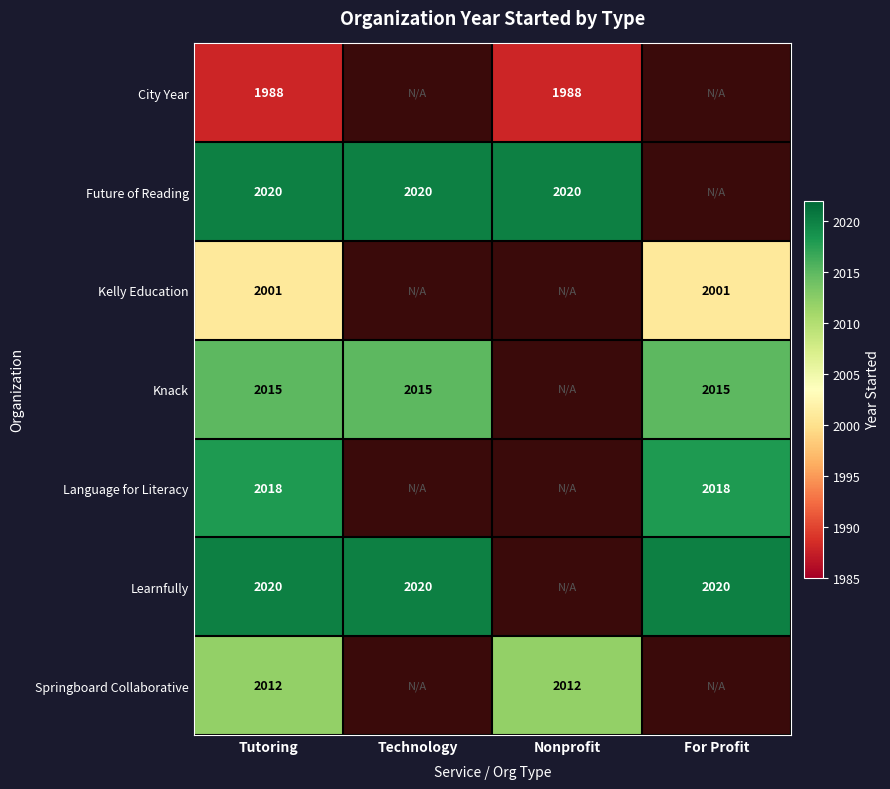

What is the spread (max minus min) of values at Tutoring?

32